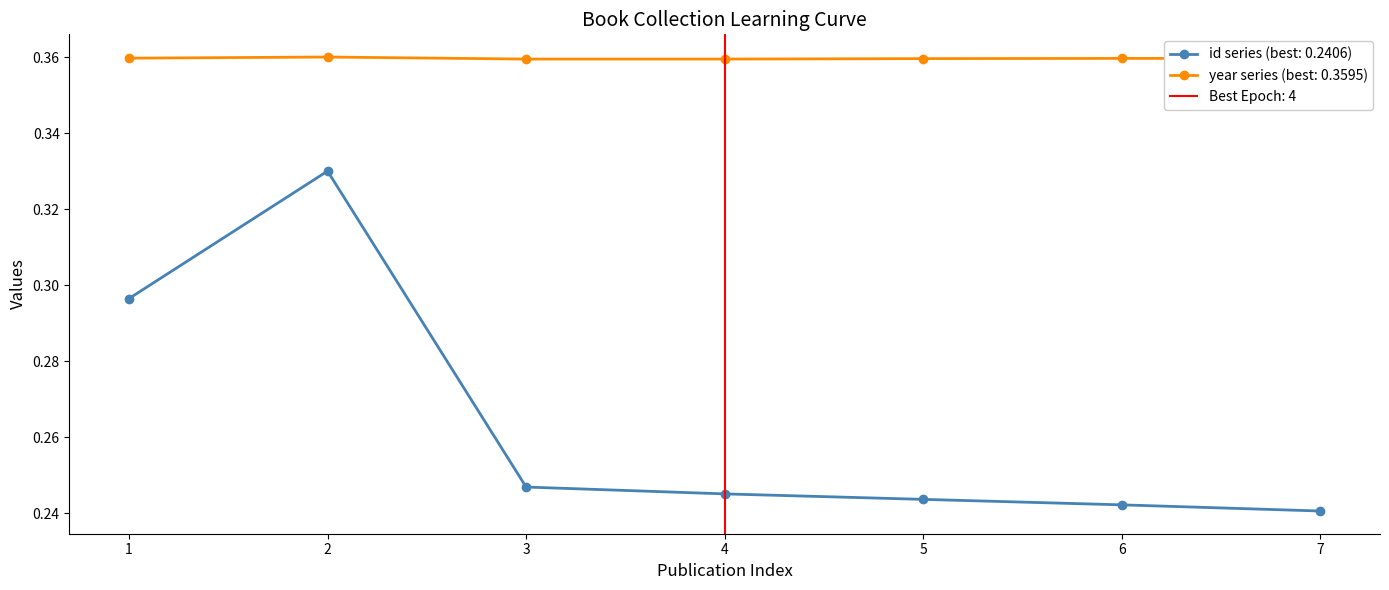

What is the average value of the id series?

0.3